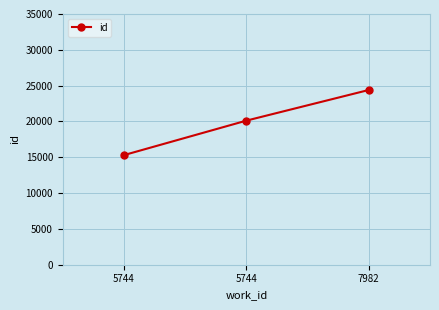

What is the difference between the second highest and minimum values?

4812